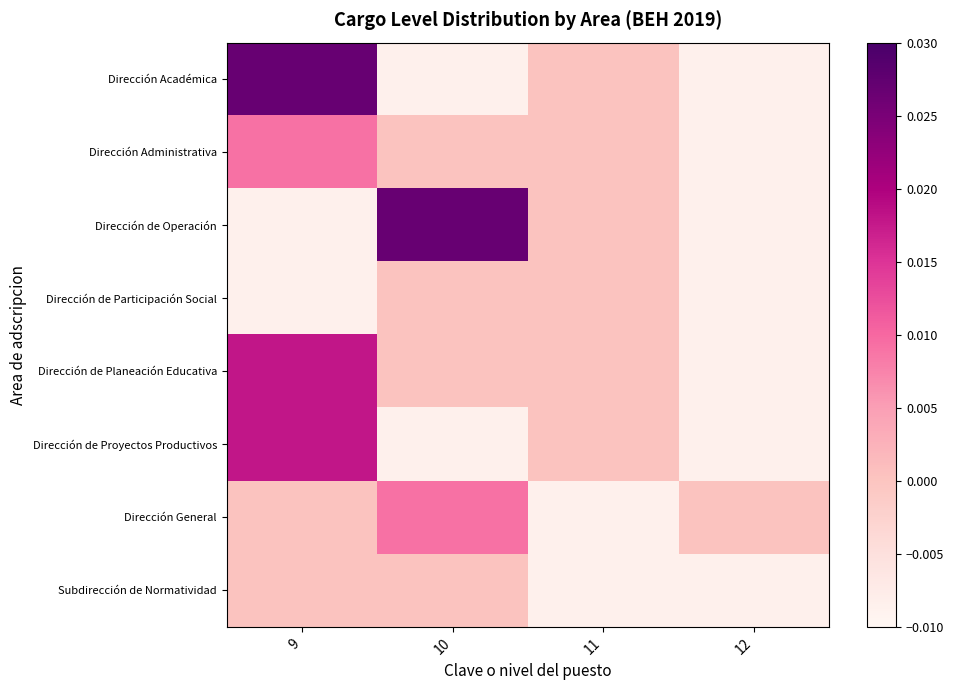

At which category does the chart reach its minimum across all series?

10